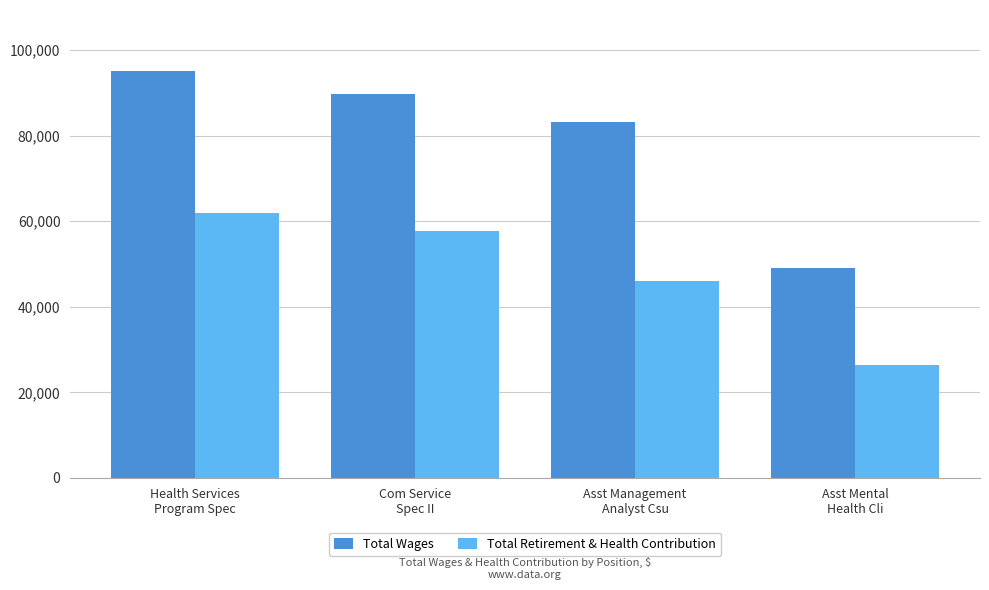

Count the Total Wages values in the range 83179 to 95097.

3